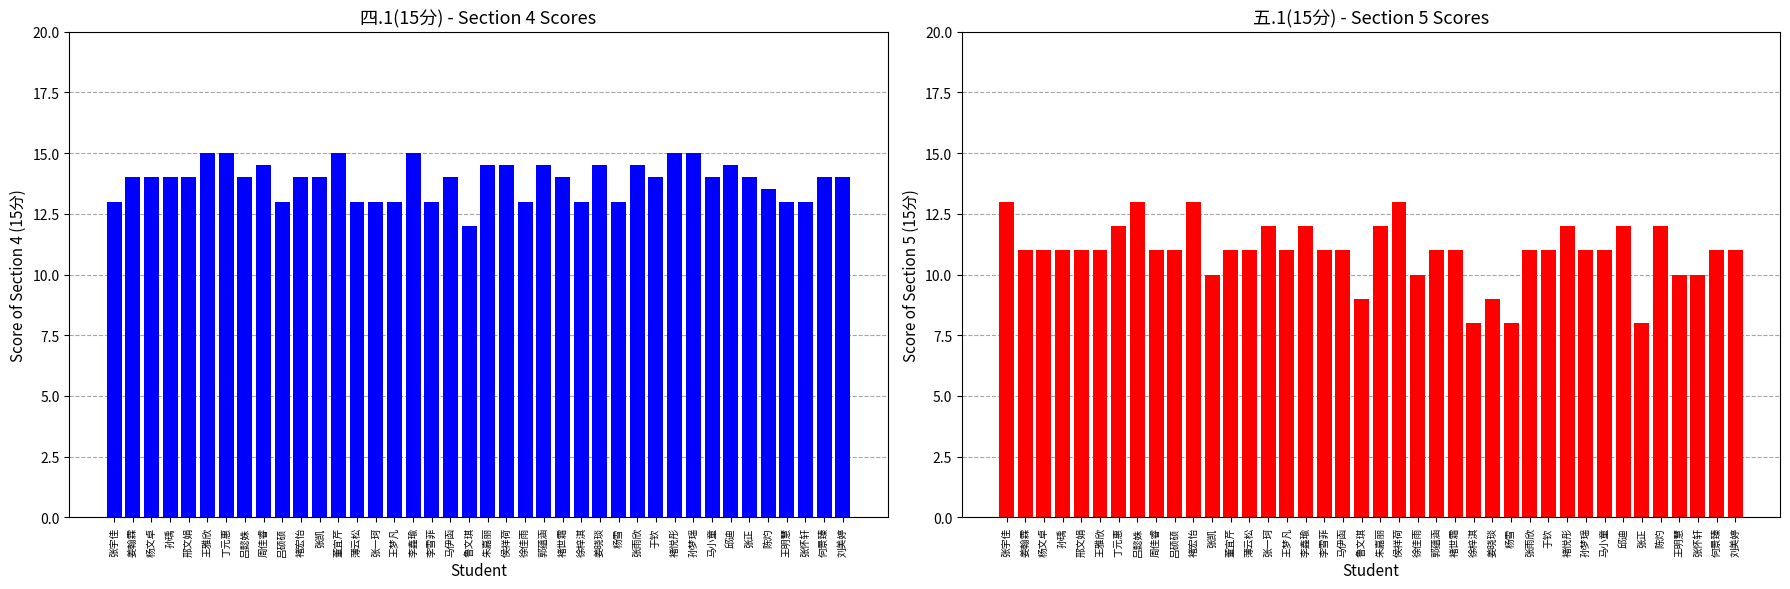

How many series are shown in this chart?

2